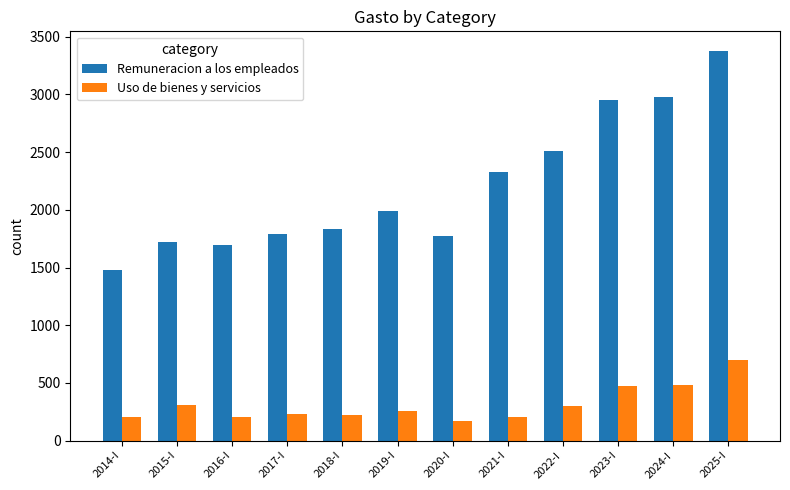

What is the spread (max minus min) of values at 2018-I?

1614.9